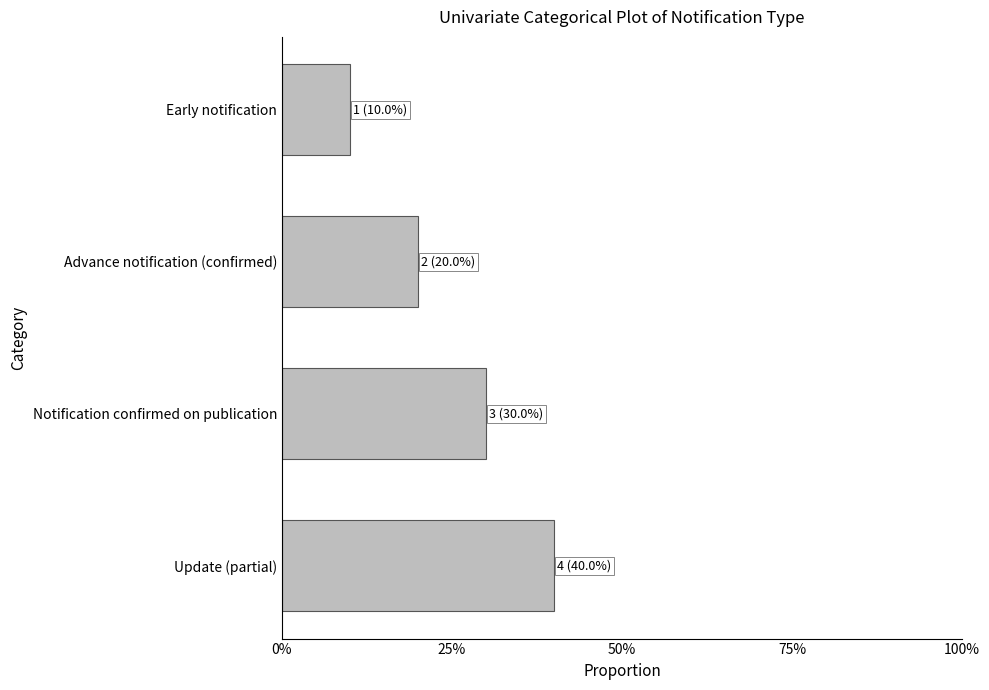

Does the chart contain any negative values?

No